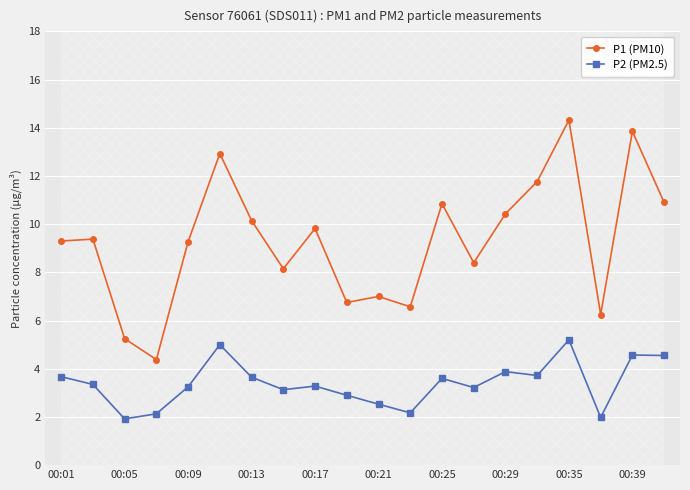

What is the lowest value of the P2 (PM2.5) series?

1.9